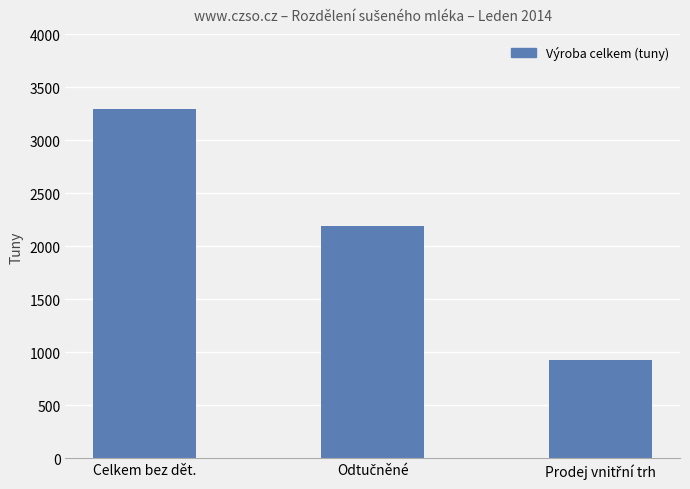

How many categories are shown in the chart?

3